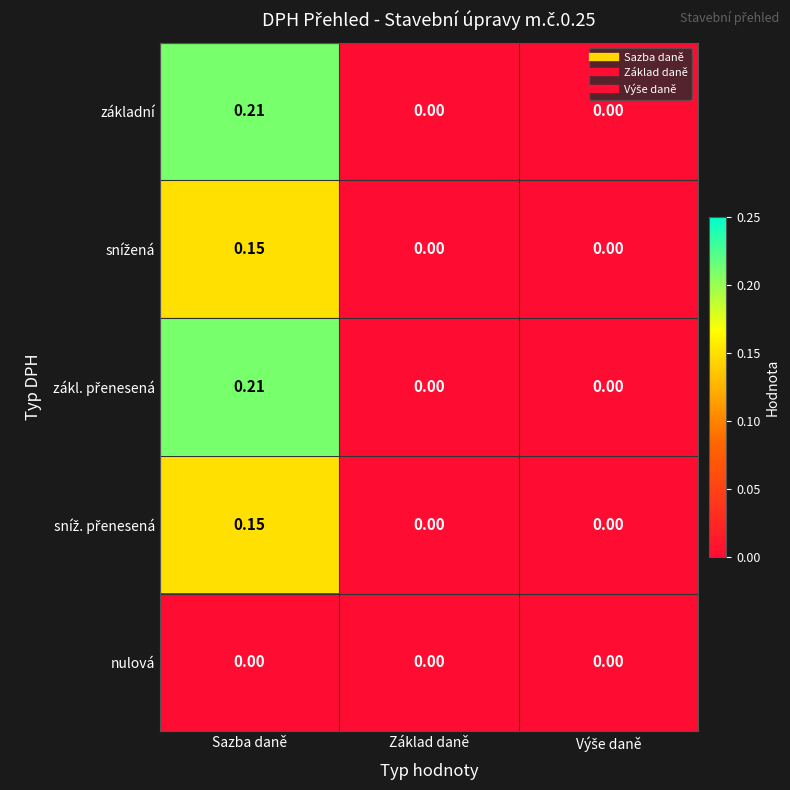

Which label corresponds to the largest value in the chart?

Sazba daně